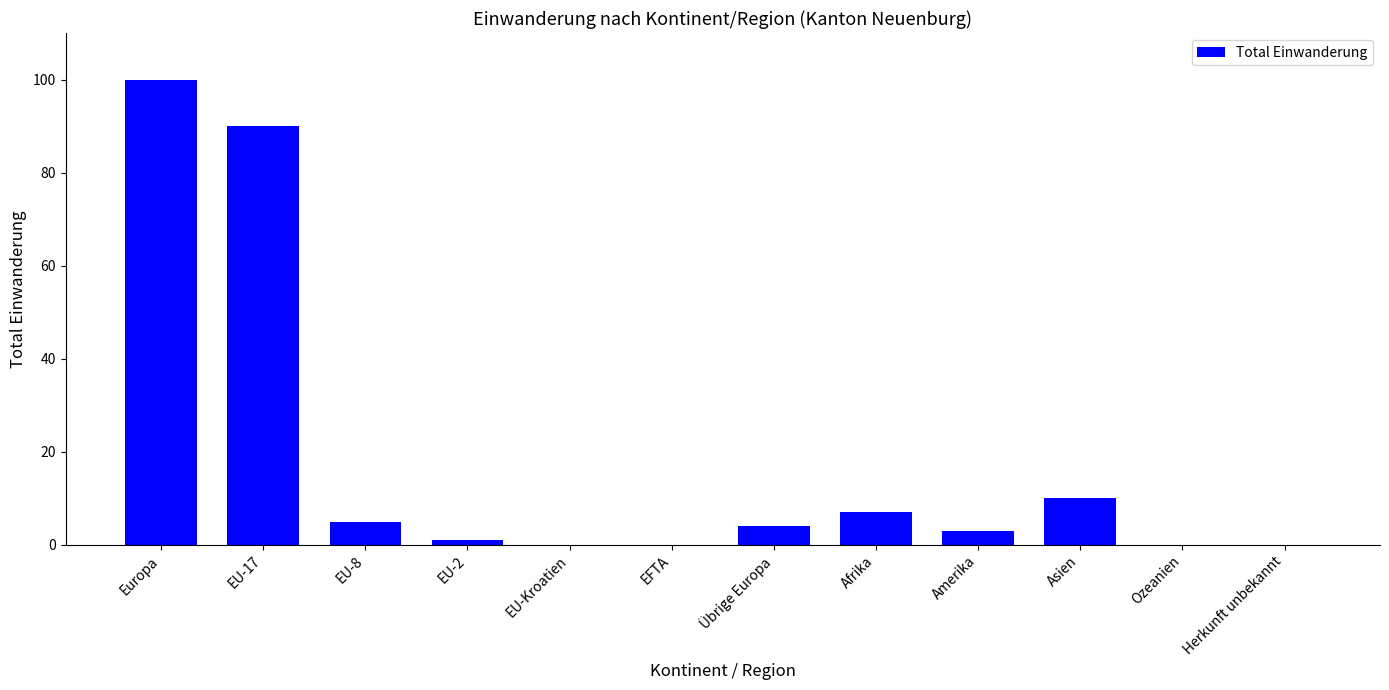

Reading left to right, list all the values displayed in this chart.

Europa=100	EU-17=90	EU-8=5	EU-2=1	EU-Kroatien=0	EFTA=0	Übrige Europa=4	Afrika=7	Amerika=3	Asien=10	Ozeanien=0	Herkunft unbekannt=0